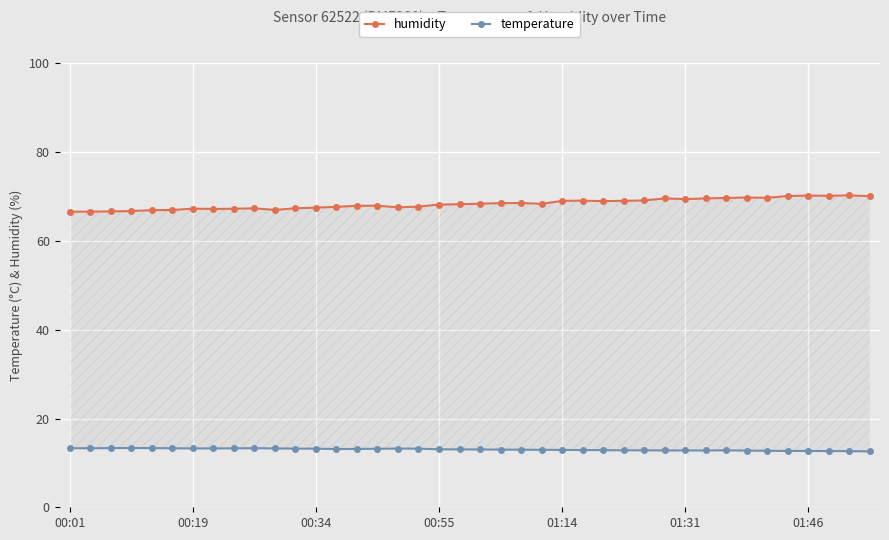

The humidity series shows 99.9 at 14. True or false?

False